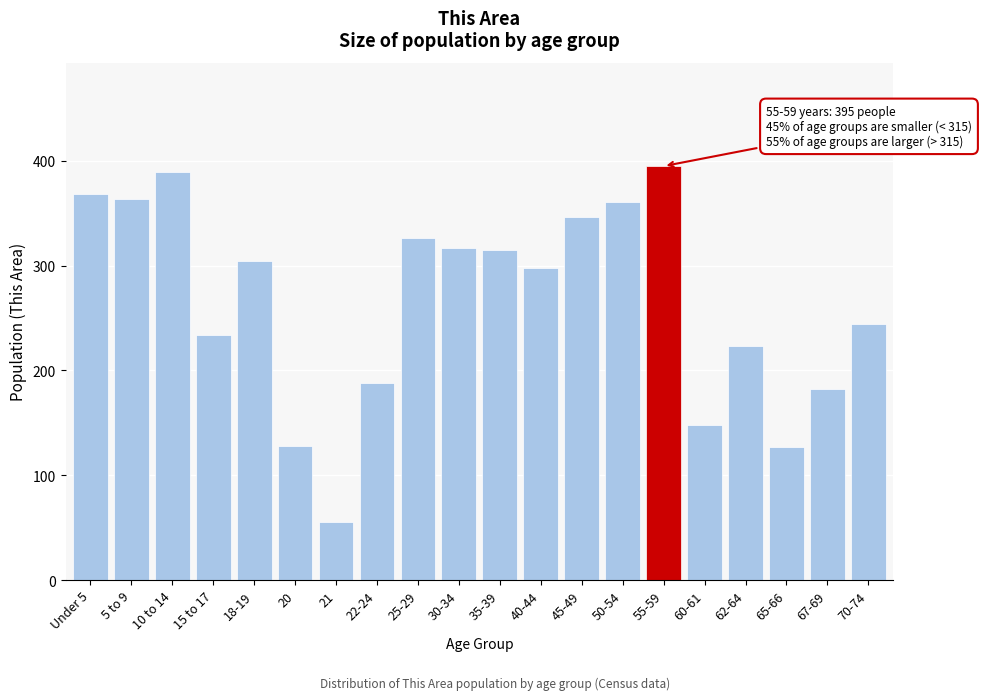

True or false: the data shows 127 at 65-66.

True